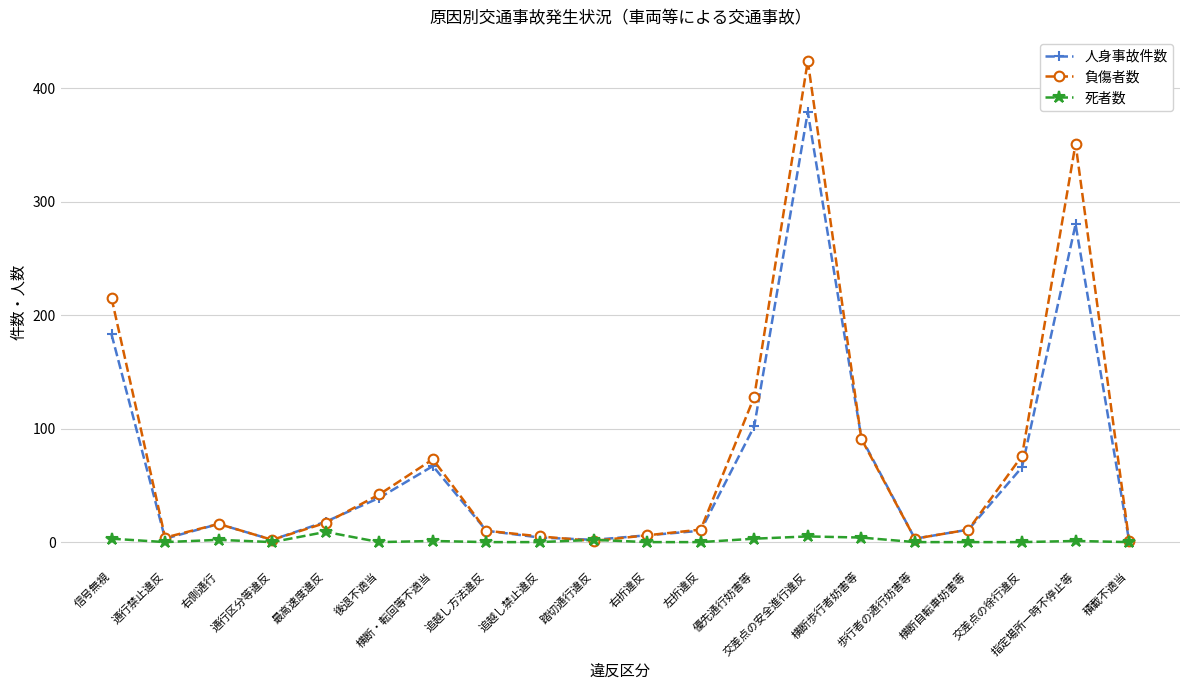

True or false: 死者数 has more than 1 points higher than both neighbors.

True